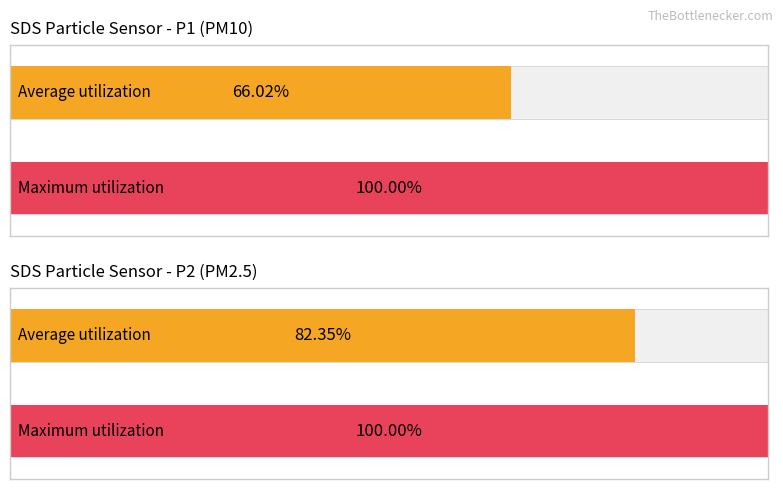

Which series has the largest range (max minus min)?

Average utilization